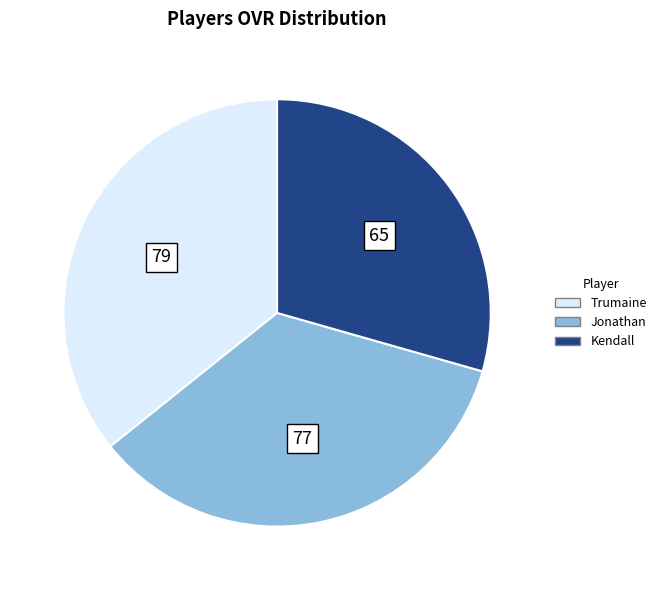

Which slice is the smallest?

Kendall